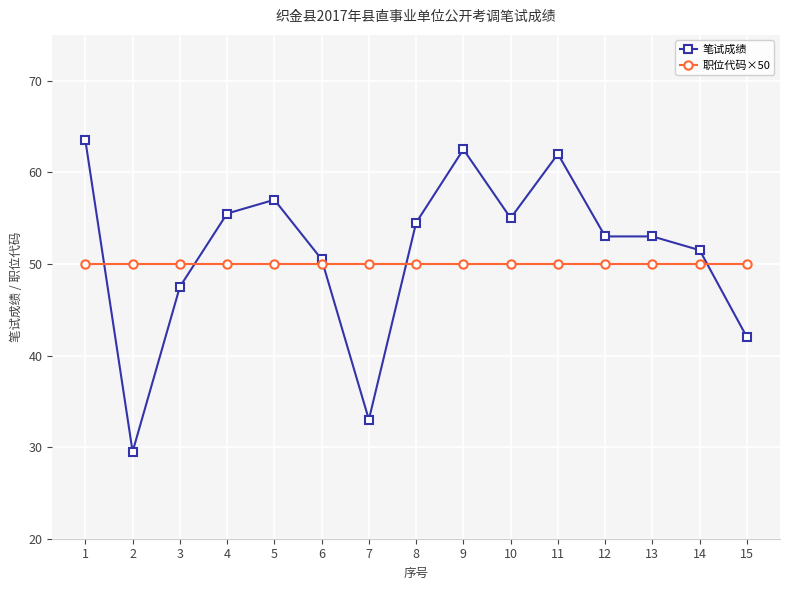

Is it true that 职位代码×50 equals 16.8 at 6?

False